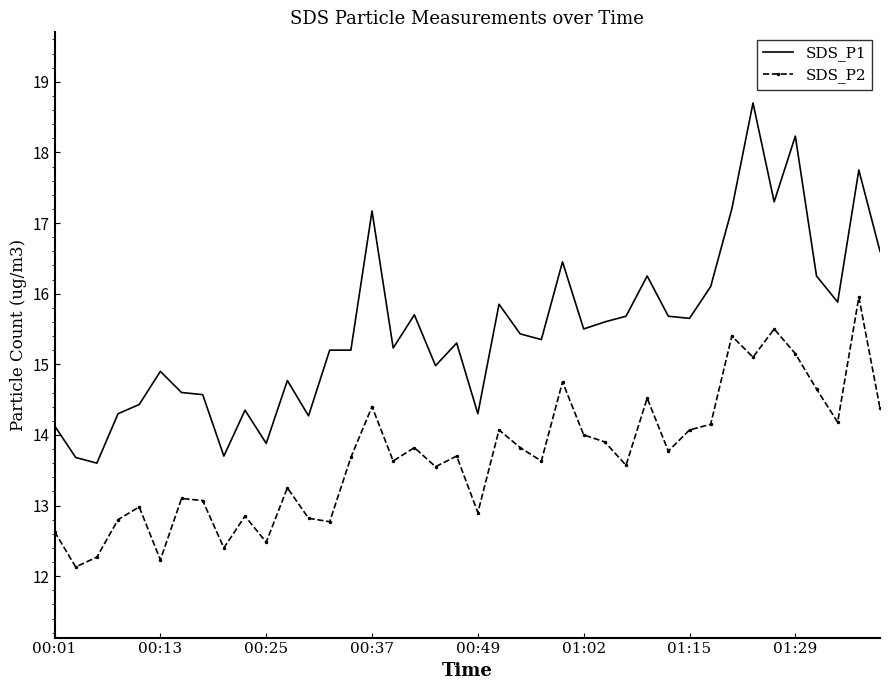

List the series in order of their overall mean, highest first.

SDS_P1, SDS_P2